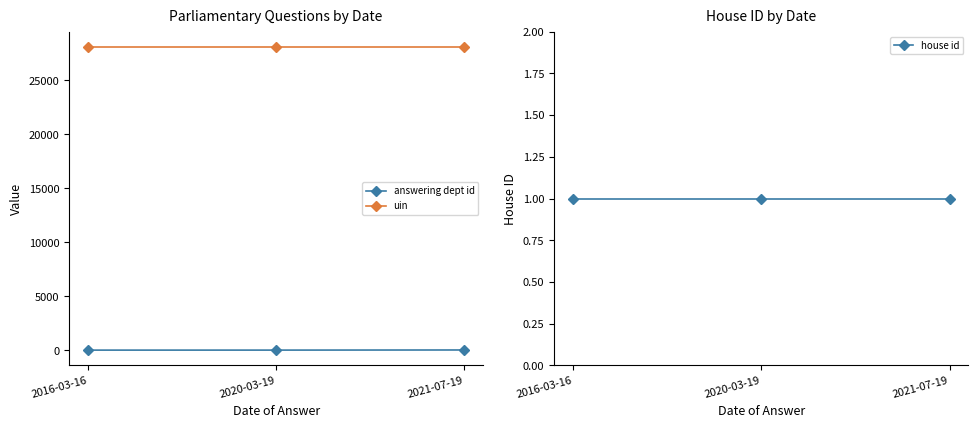

What position from the right is 2020-03-19?

2